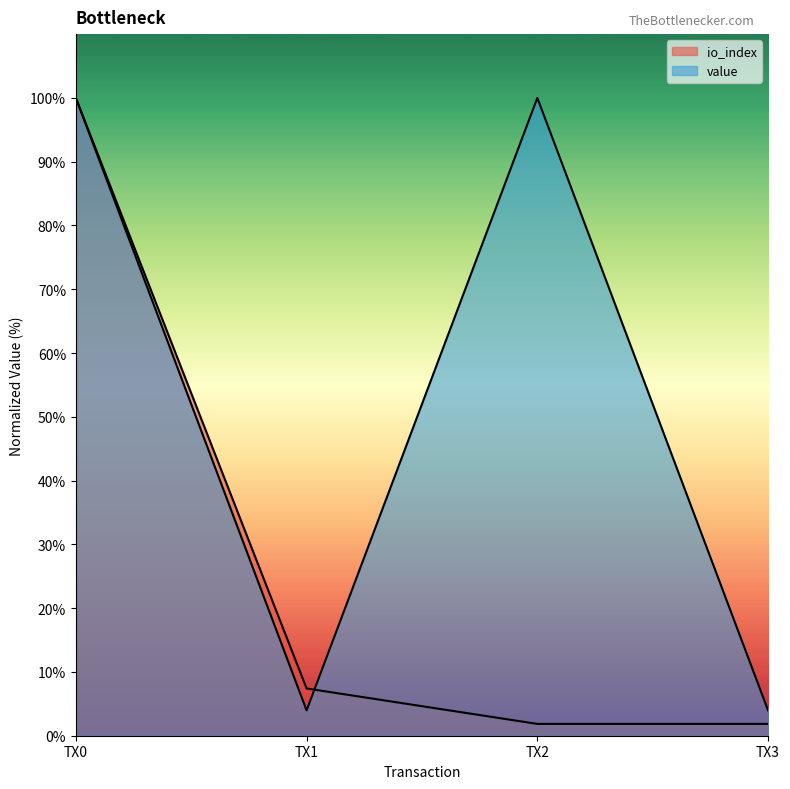

What is the value of the value point at the 3rd from the left?

100.0